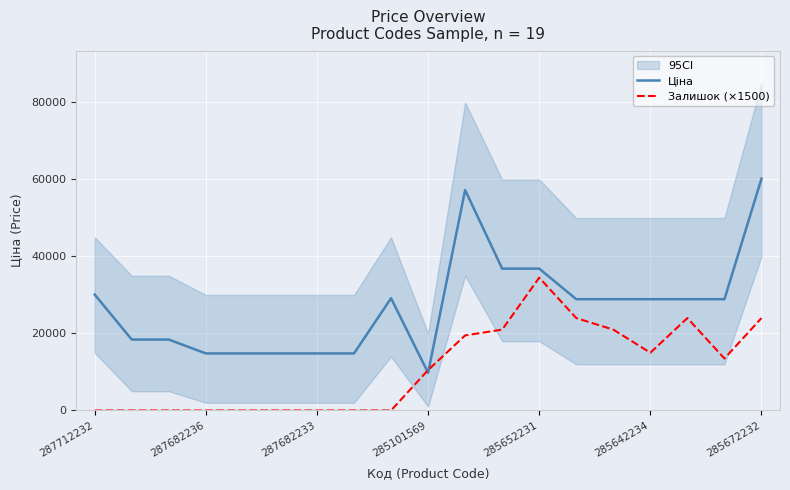

What is the sum of all Ціна values?

515615.7